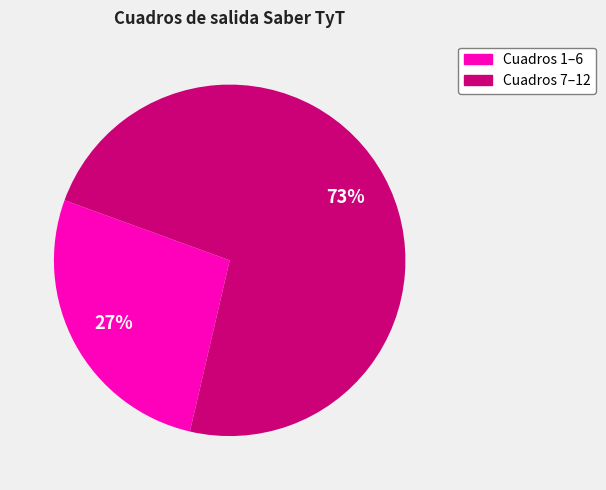

Is there any slice that represents more than half of the pie?

Yes